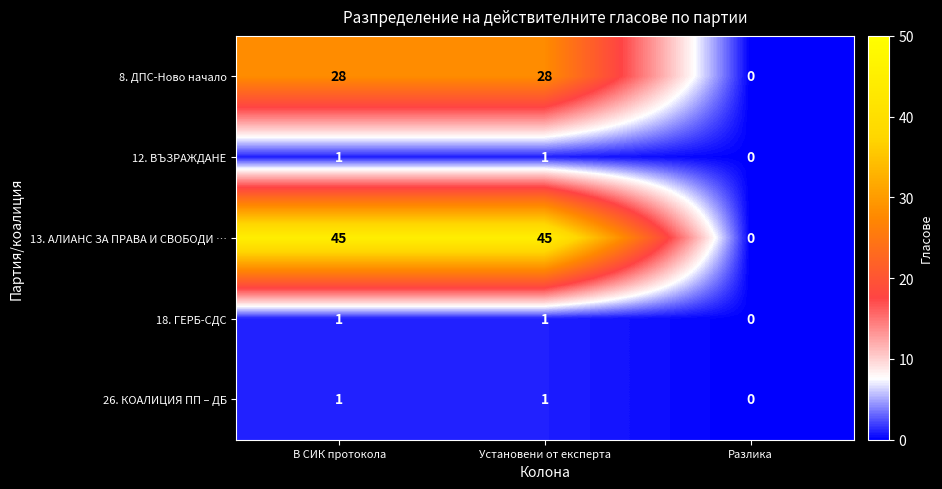

The 26. КОАЛИЦИЯ ПП – ДБ series shows 1 at В СИК протокола. True or false?

True